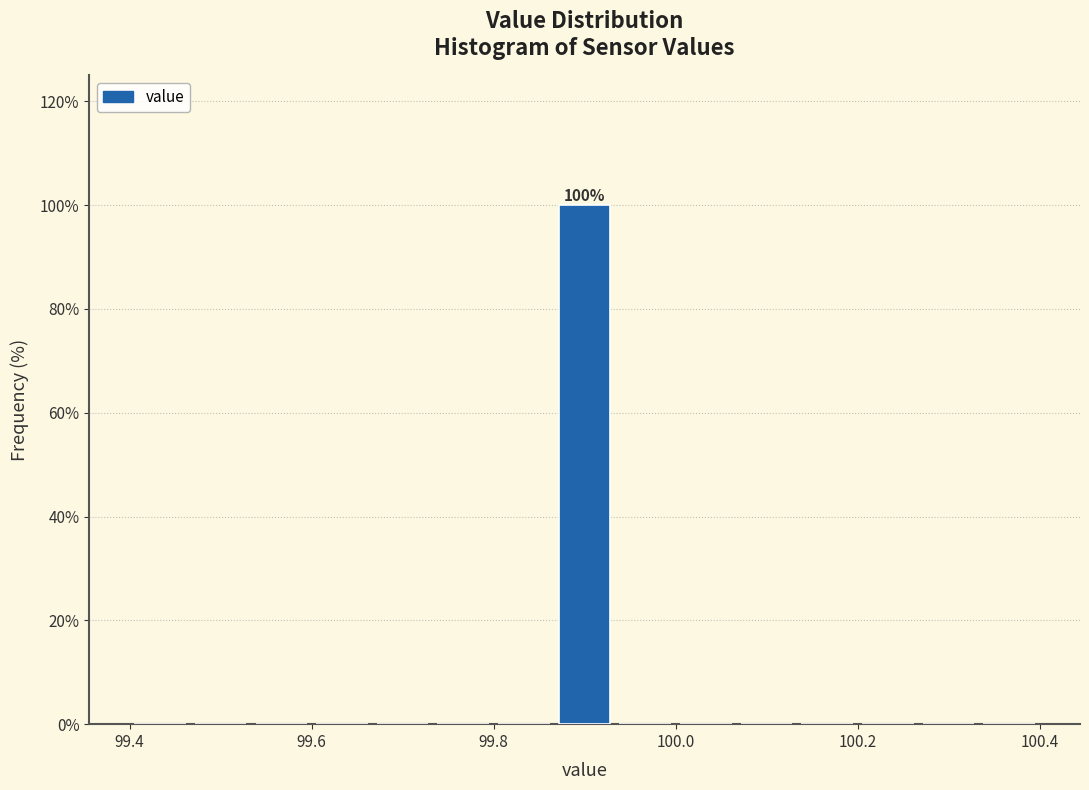

Around what value on the x-axis is the tallest bar? Give the approximate position of its centre, as read against the axis.

99.90